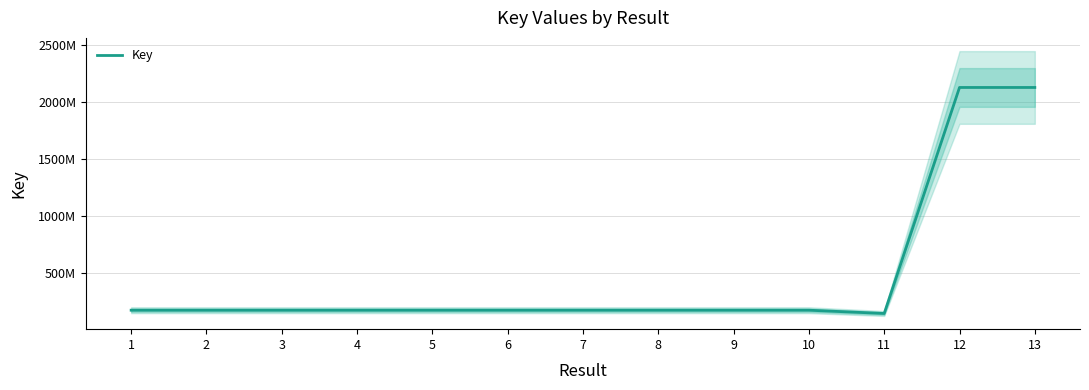

Approximately how many times larger is the value at 13 compared to 3?

12.4